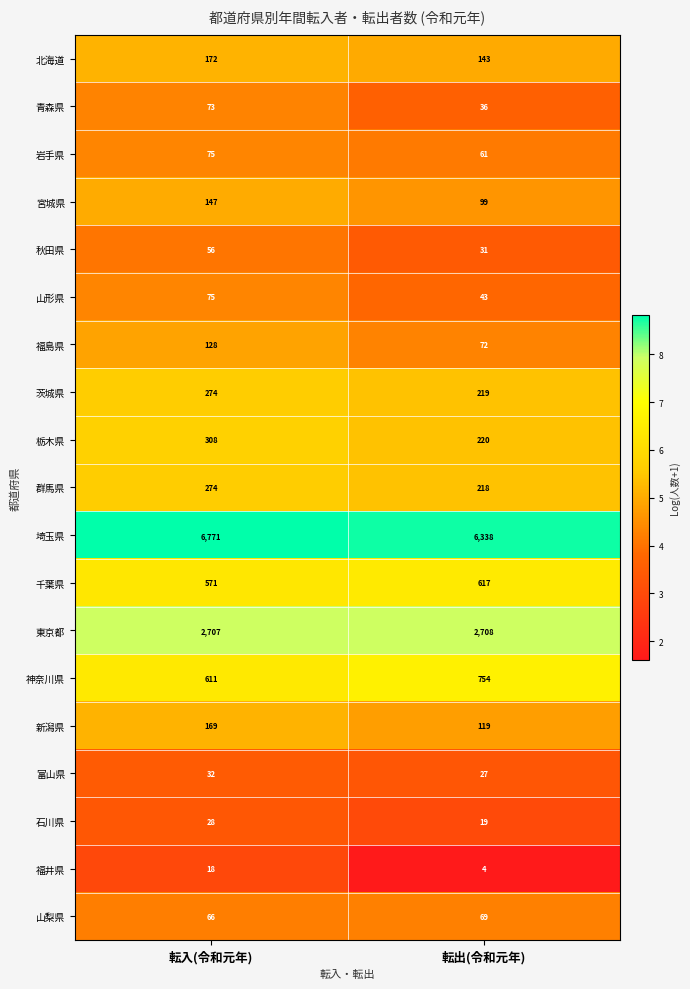

Which series has the largest range (max minus min)?

埼玉県